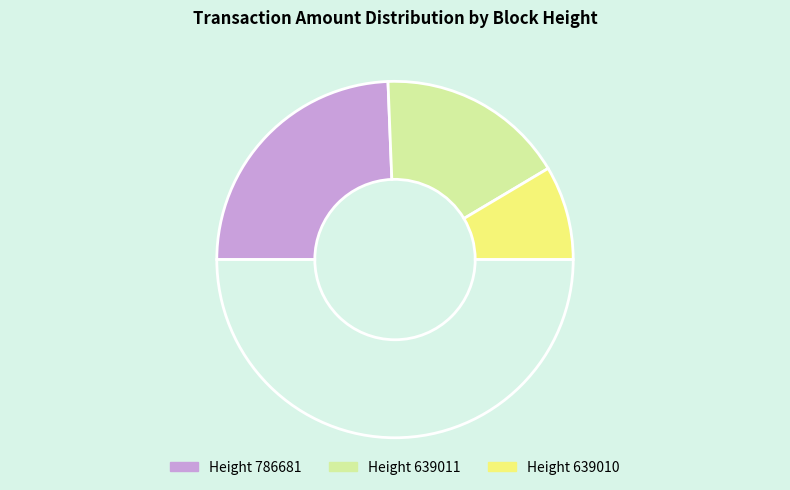

How many segments does this pie chart have?

4